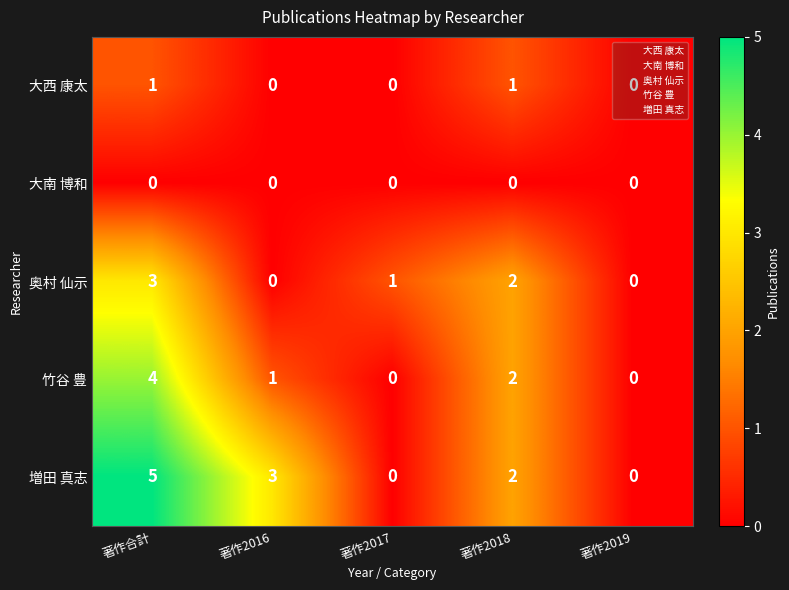

What is the difference between the 増田 真志 values at 著作合計 and 著作2018?

3